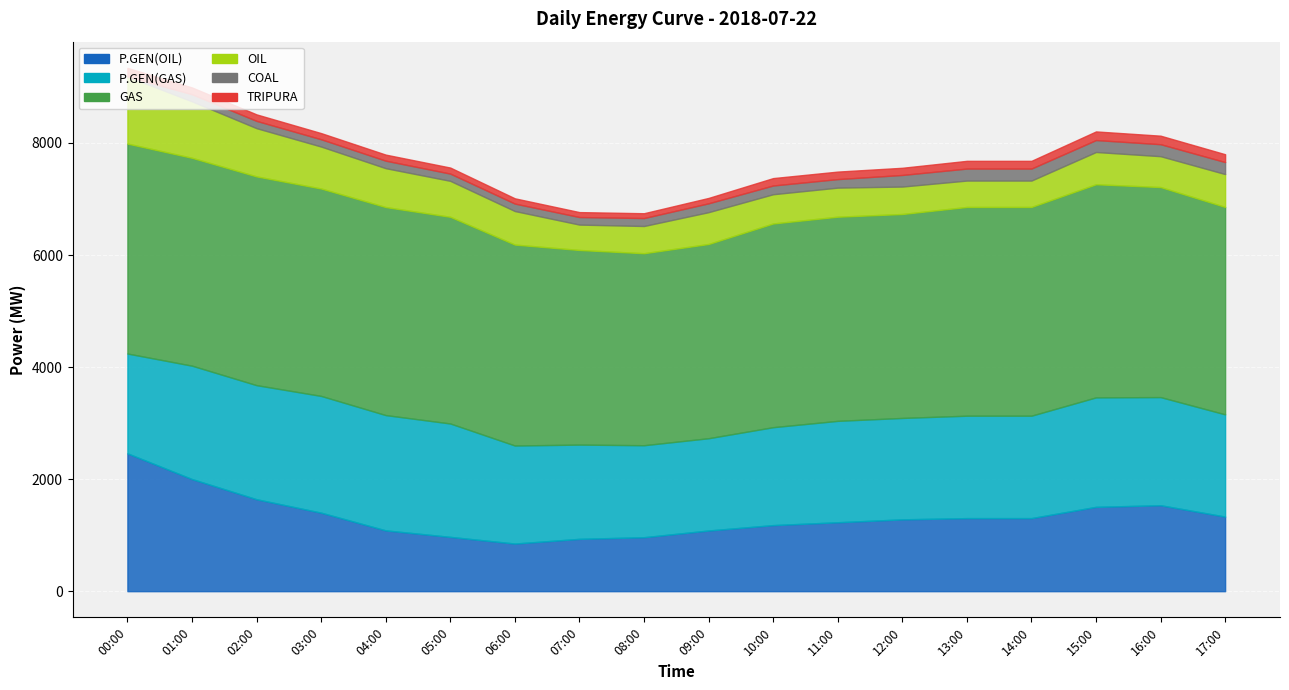

Where is the first local minimum for GAS?

01:00